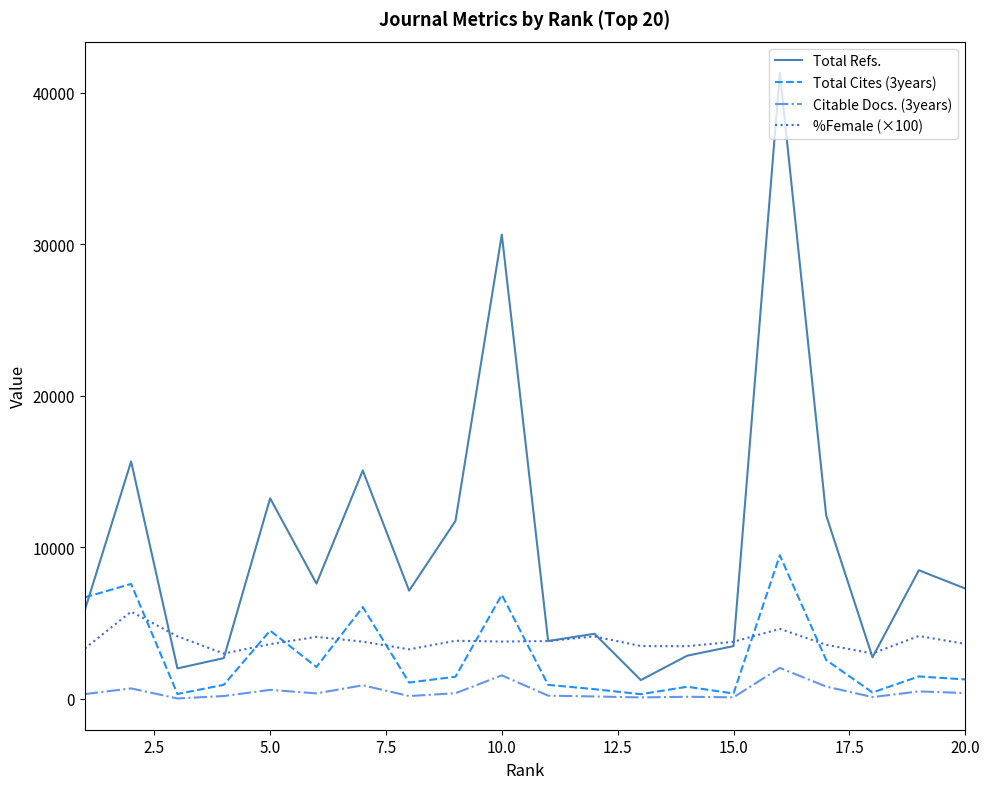

Which series has the widest spread of values?

Total Refs.